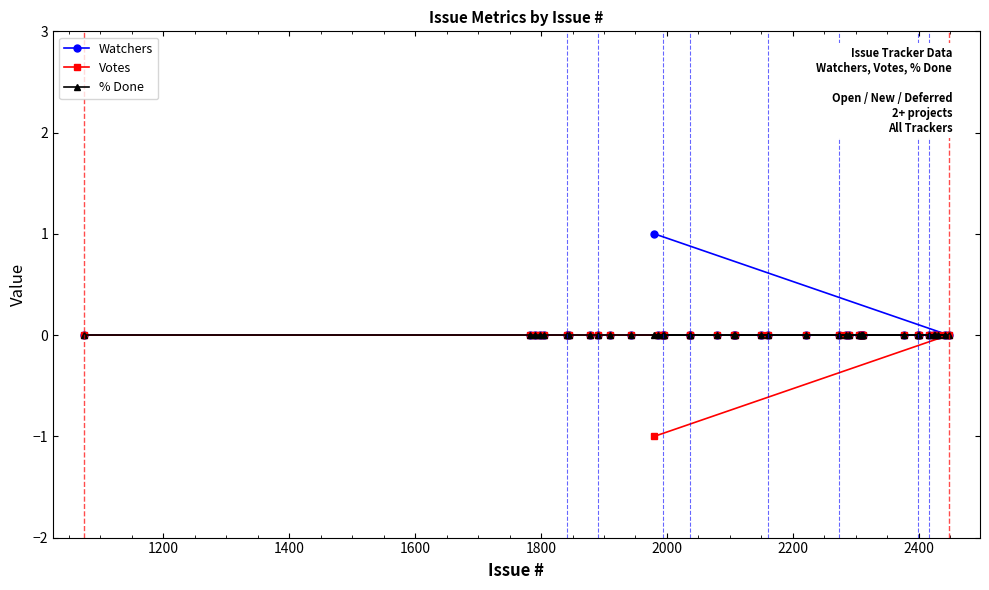

True or false: % Done and Votes intersect in this chart.

False